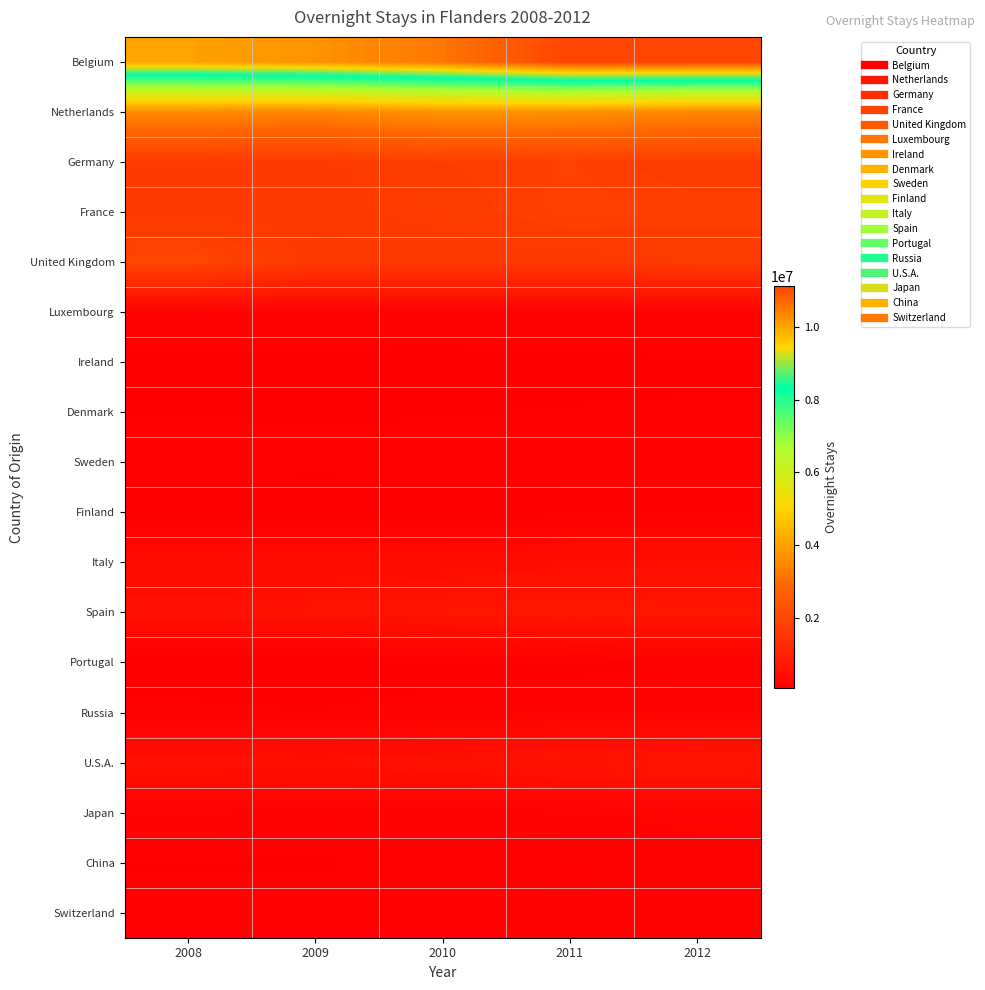

What is the spread (max minus min) of values at 2010?

10475361